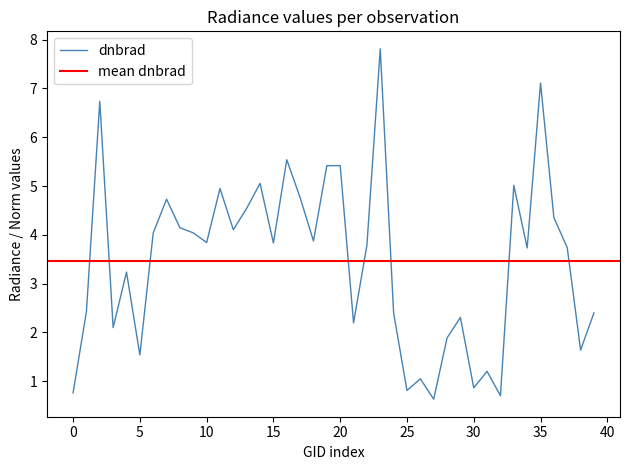

The chart shows a value of 1.7 at 15. True or false?

False